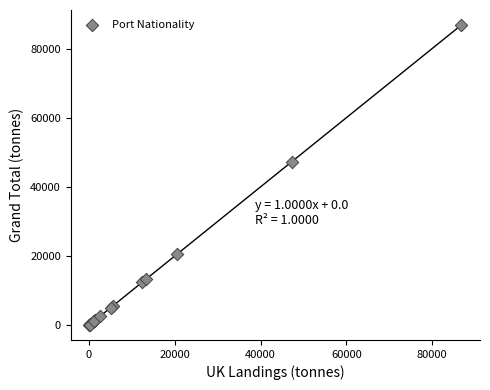

What Y value in the scatter plot is closest to 43439?

47322.9